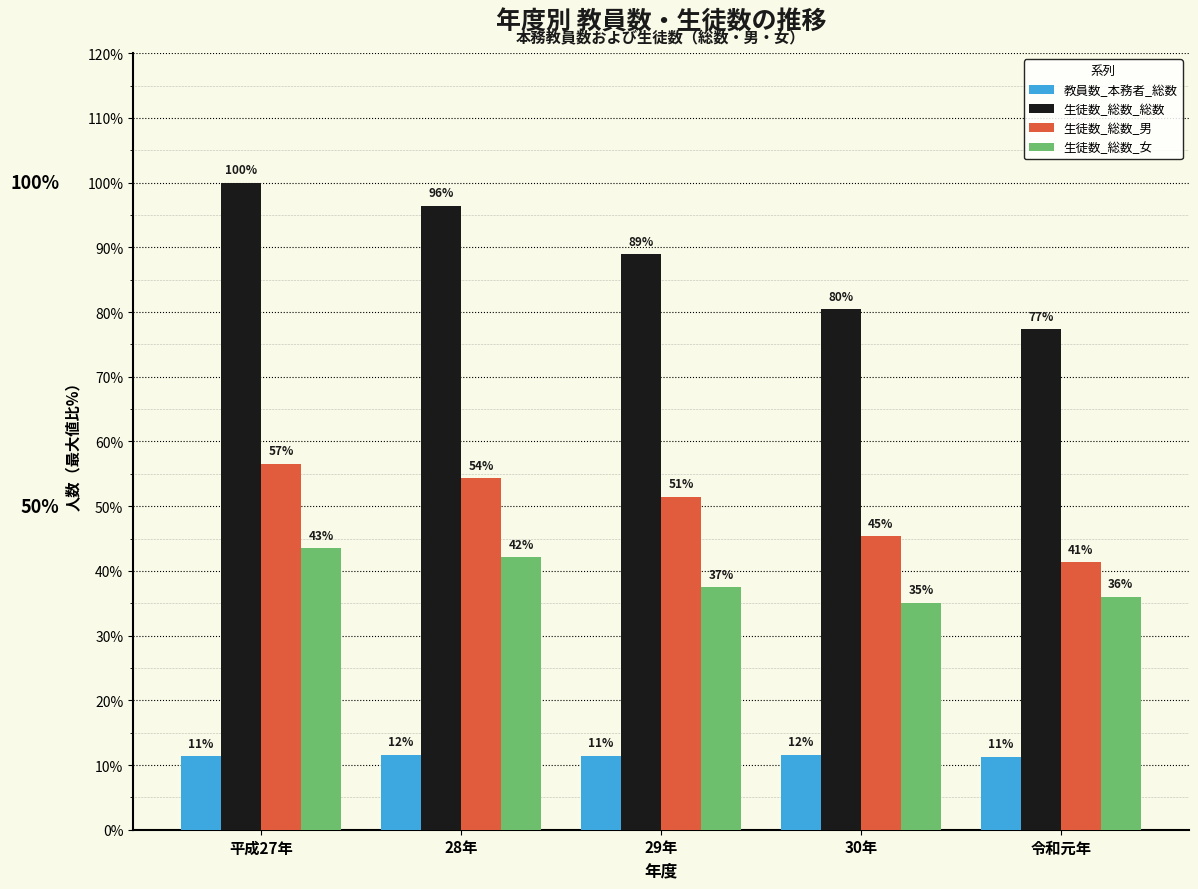

How many groups of bars are there?

5